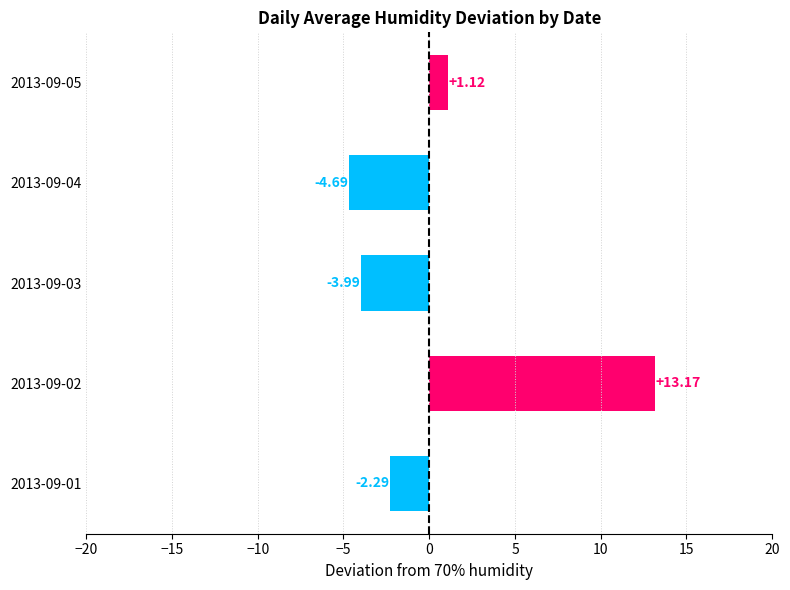

How many data points are less than -2?

3